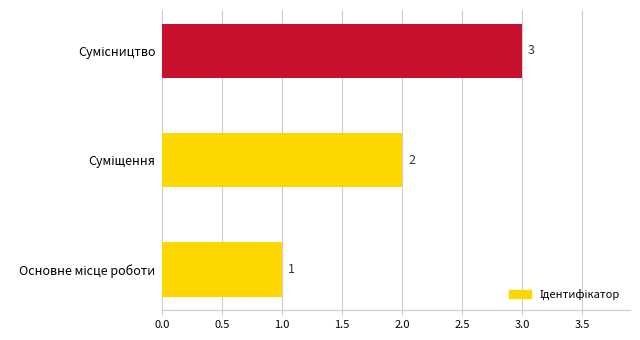

Count the values in the range 1 to 3.

3